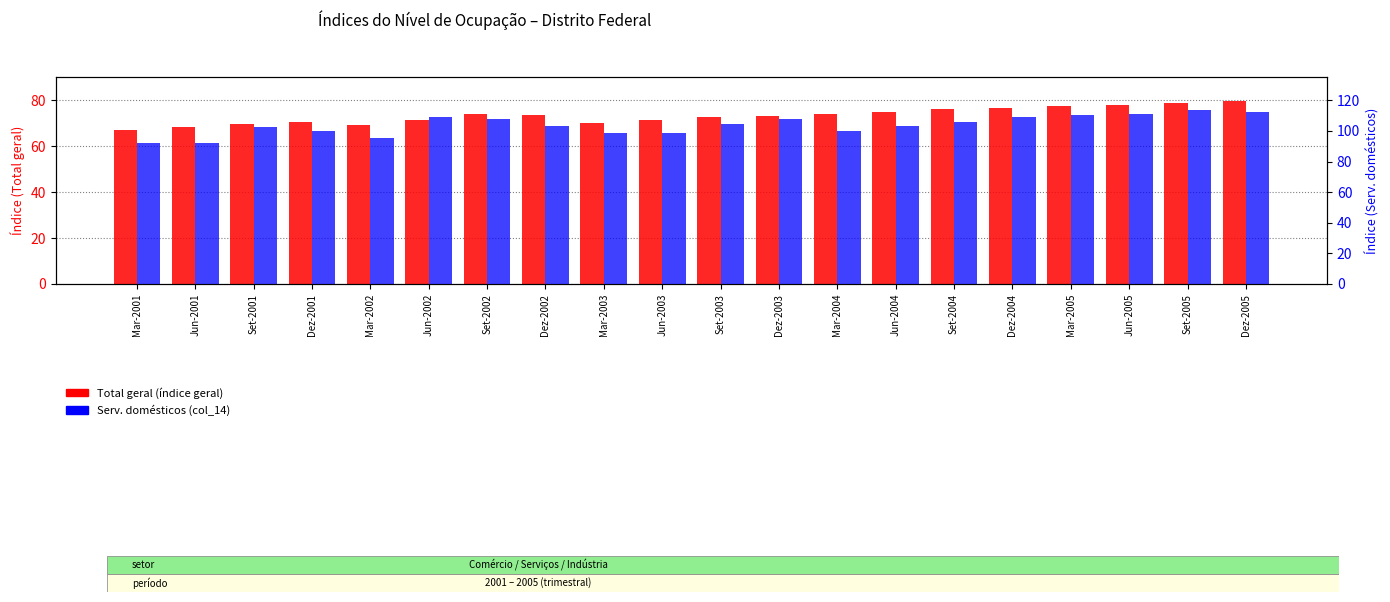

How many data points does each series have?

20